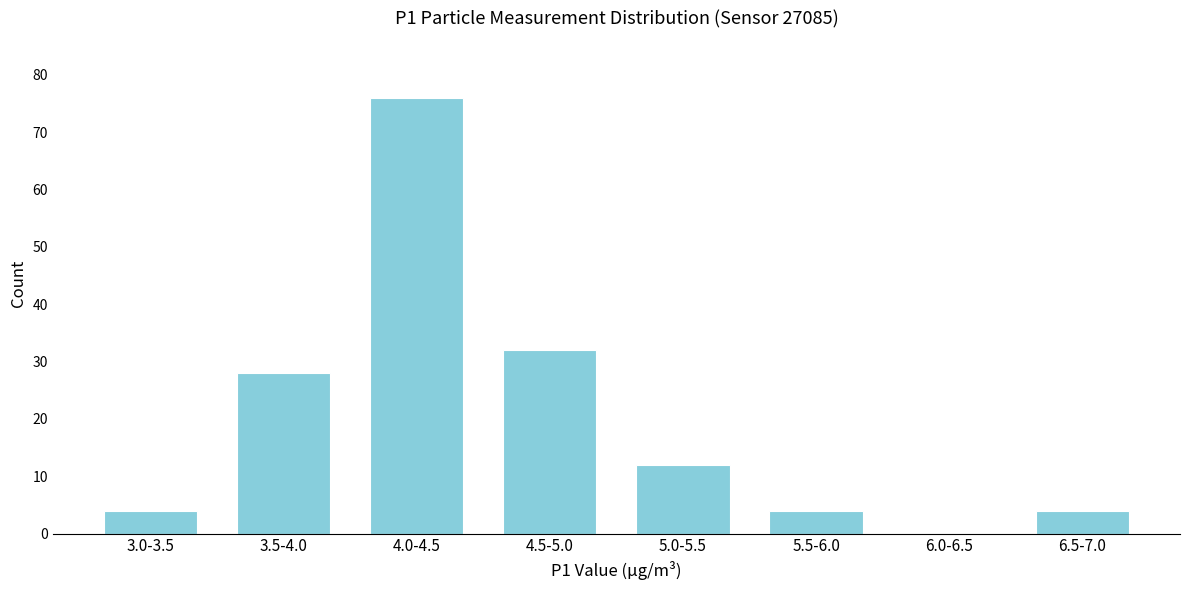

Reading right to left, transcribe all the data shown in this chart.

6.5-7.0=4	6.0-6.5=0	5.5-6.0=4	5.0-5.5=12	4.5-5.0=32	4.0-4.5=76	3.5-4.0=28	3.0-3.5=4